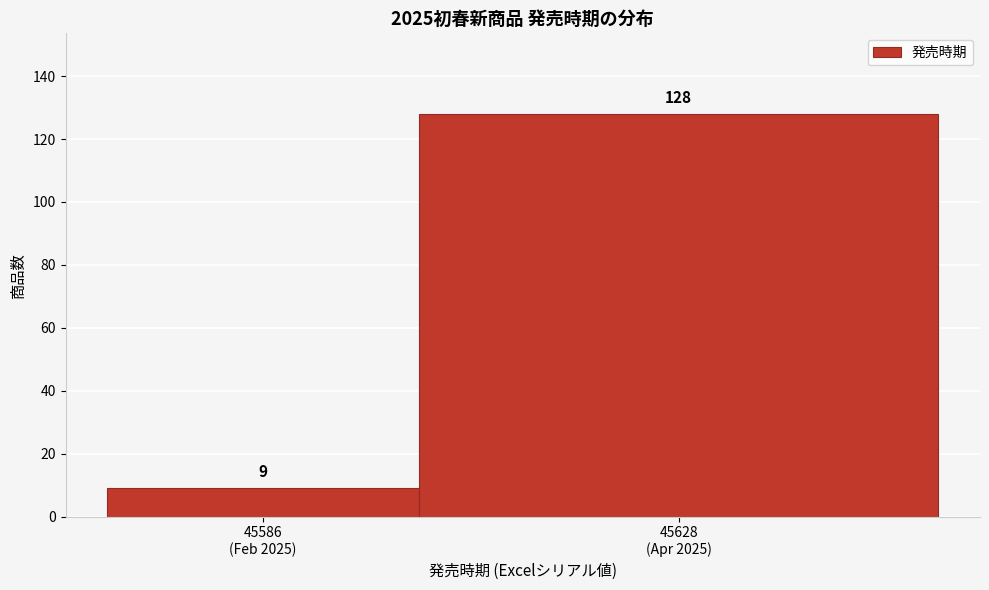

Reading left to right, extract all data points from this chart.

9	128